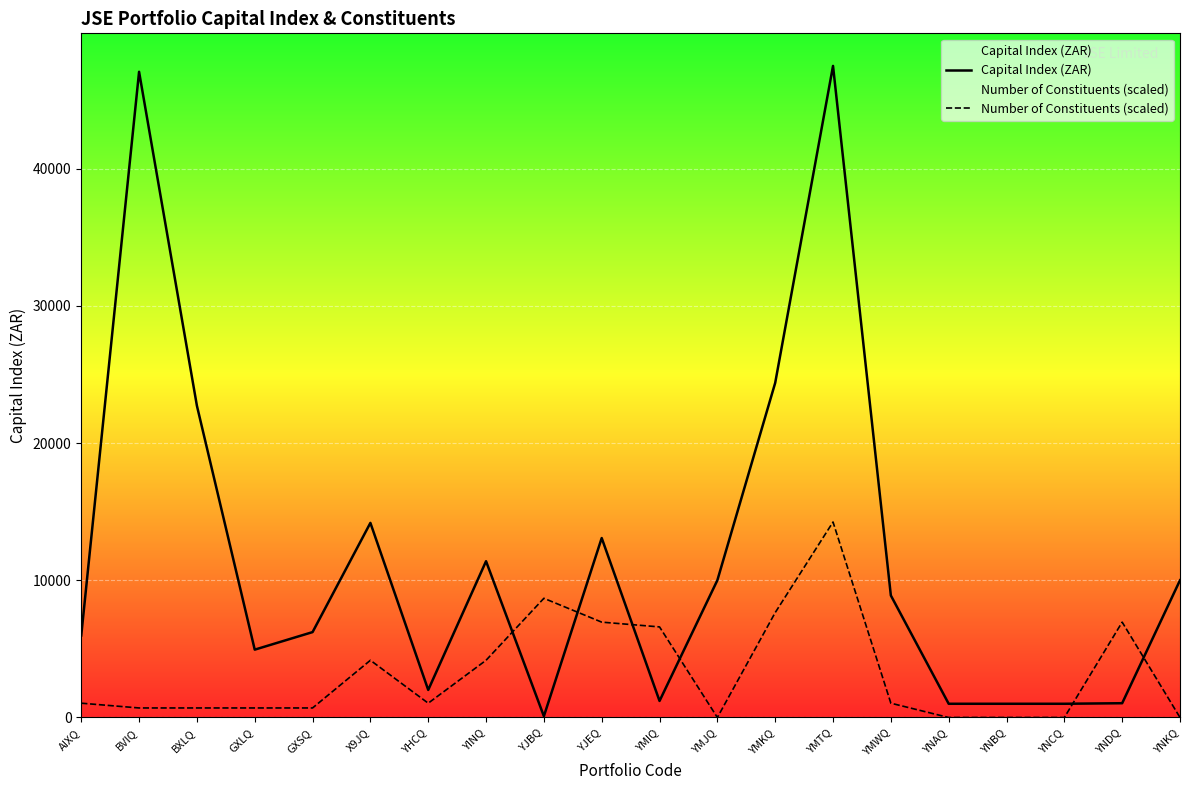

What is the maximum value shown in the chart?

47480.2